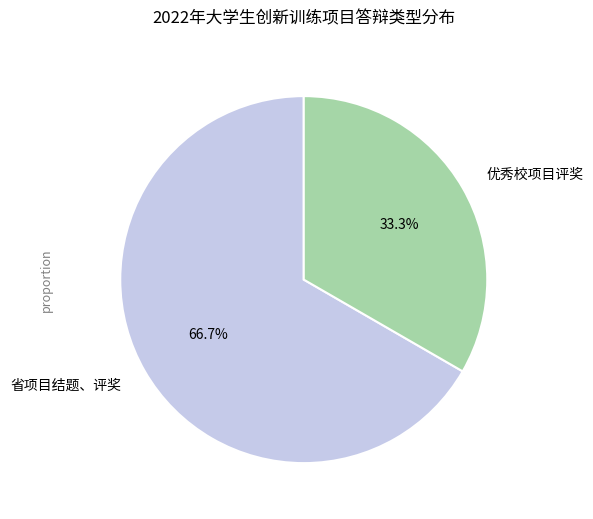

Which slice is the smallest?

优秀校项目评奖